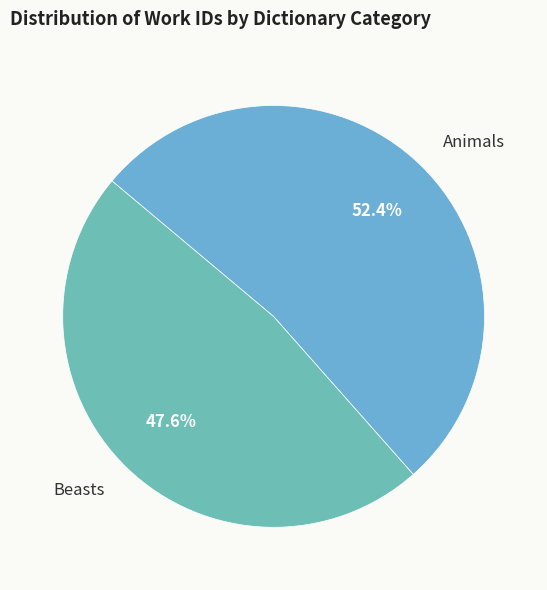

Count the number of slices in the pie.

2